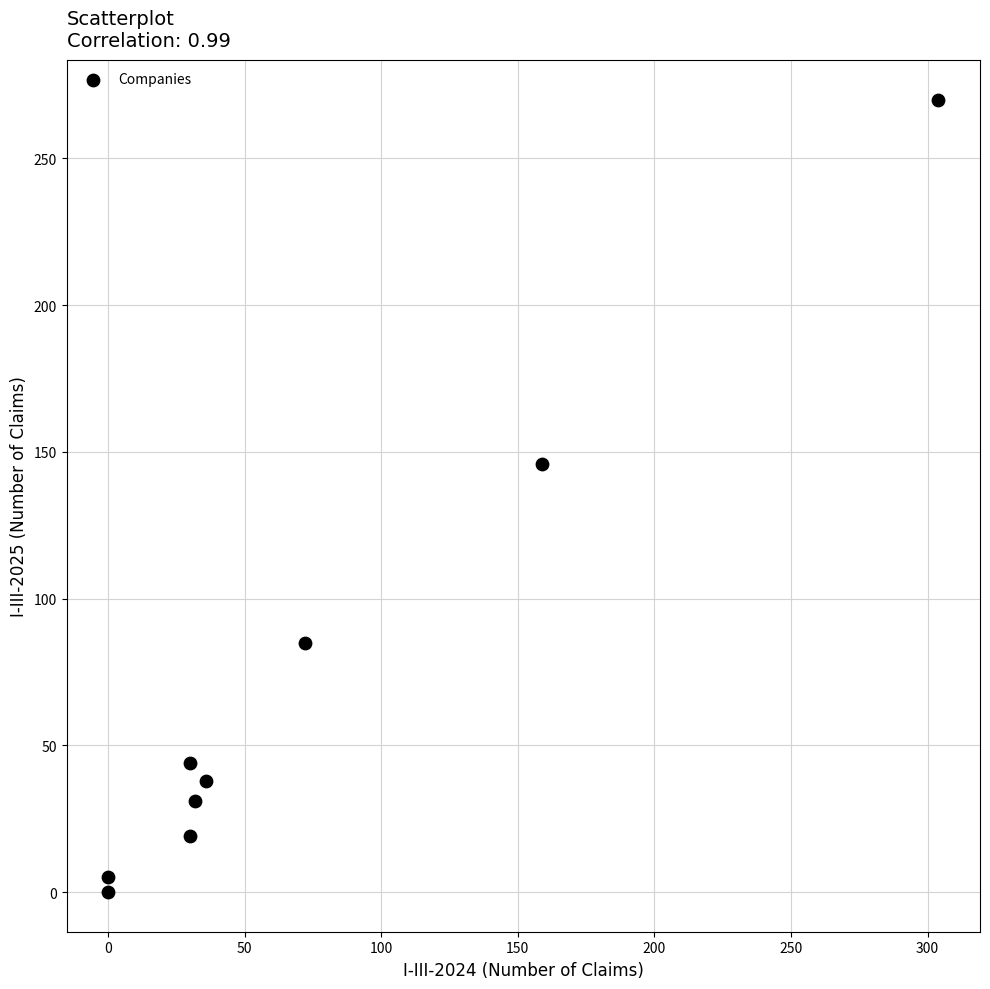

What Y value in the scatter plot is closest to 135?

146